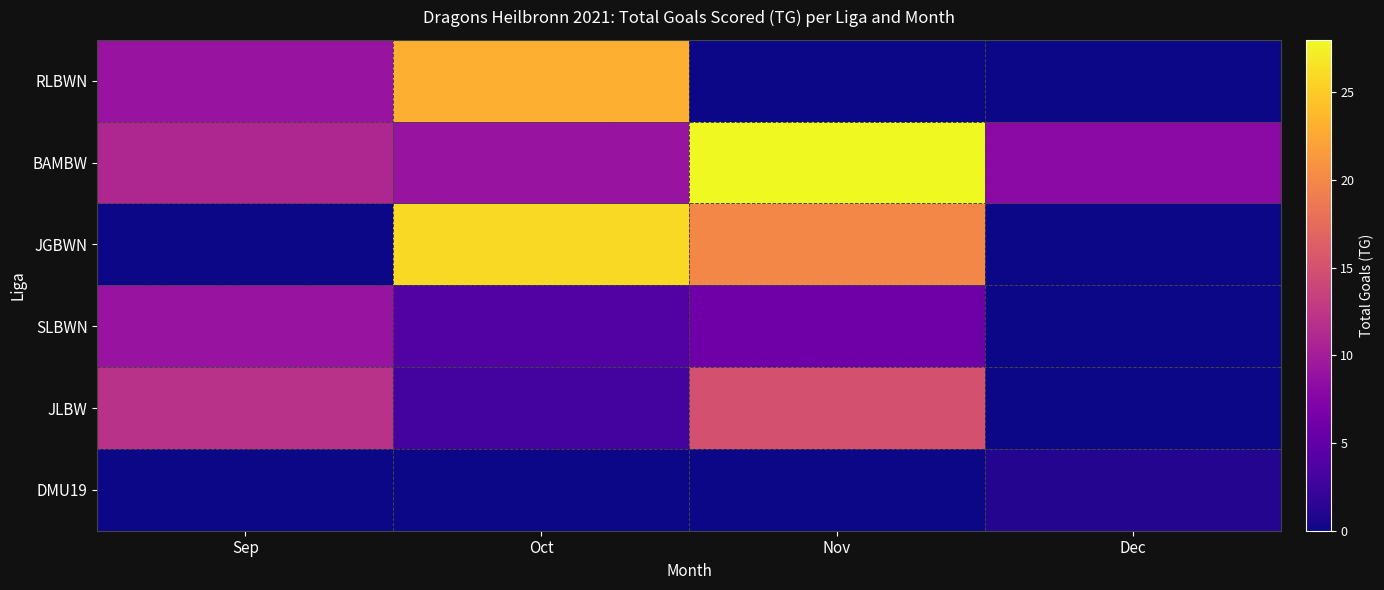

Rank the series at Sep from lowest to highest value.

JGBWN, DMU19, RLBWN, SLBWN, BAMBW, JLBW